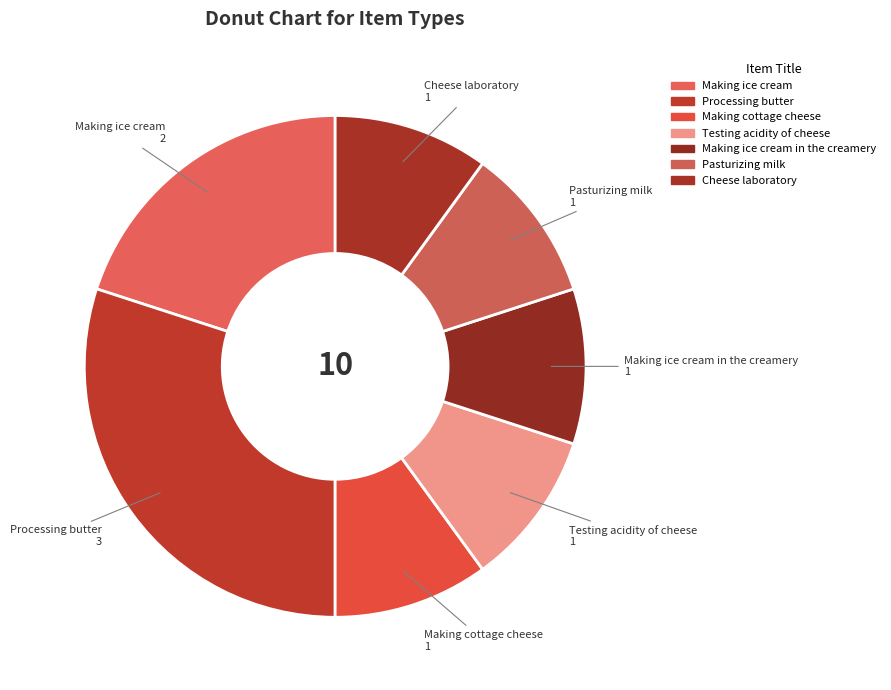

Is Making ice cream in the creamery the majority of the pie?

No